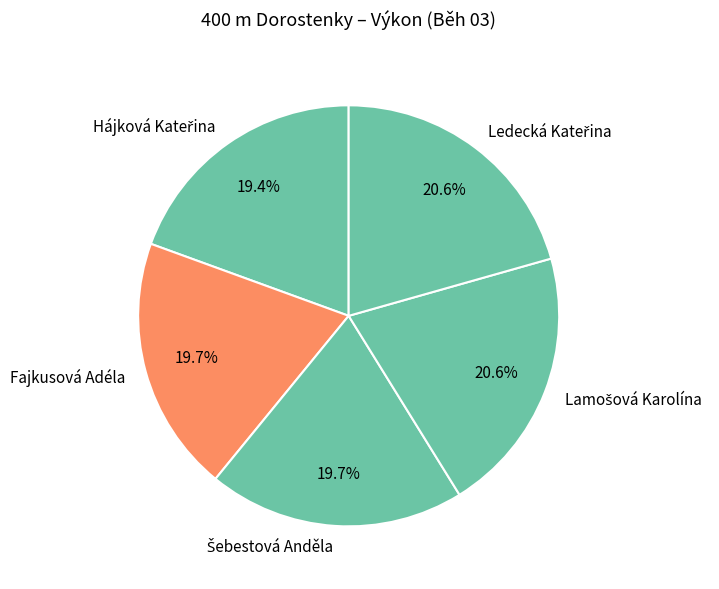

Does any single category account for the majority?

No